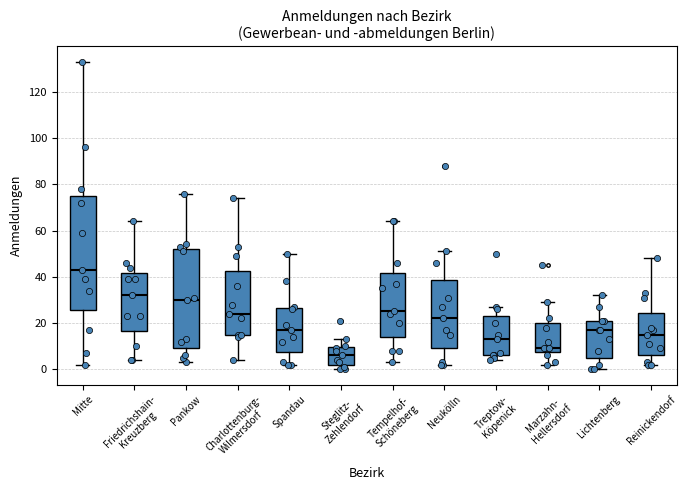

Reading left to right, read every box against the y-axis: the position of its median line, the range the box covers, and the ends of its whiskers. The values are not printed on the chart, so give them approximately, as read against the axis.

Mitte: median 44, box 26 to 76, whiskers 2 to 134
Friedrichshain- Kreuzberg: median 32, box 16 to 42, whiskers 4 to 64
Pankow: median 30, box 10 to 52, whiskers 4 to 76
Charlottenburg- Wilmersdorf: median 24, box 16 to 42, whiskers 4 to 74
Spandau: median 18, box 8 to 26, whiskers 2 to 50
Steglitz- Zehlendorf: median 6, box 2 to 10, whiskers 0 to 14
Tempelhof- Schöneberg: median 26, box 14 to 42, whiskers 4 to 64
Neukölln: median 22, box 10 to 38, whiskers 2 to 52
Treptow- Köpenick: median 14, box 6 to 24, whiskers 4 to 28
Marzahn- Hellersdorf: median 10, box 8 to 20, whiskers 2 to 30
Lichtenberg: median 18, box 6 to 22, whiskers 0 to 32
Reinickendorf: median 16, box 6 to 24, whiskers 2 to 48